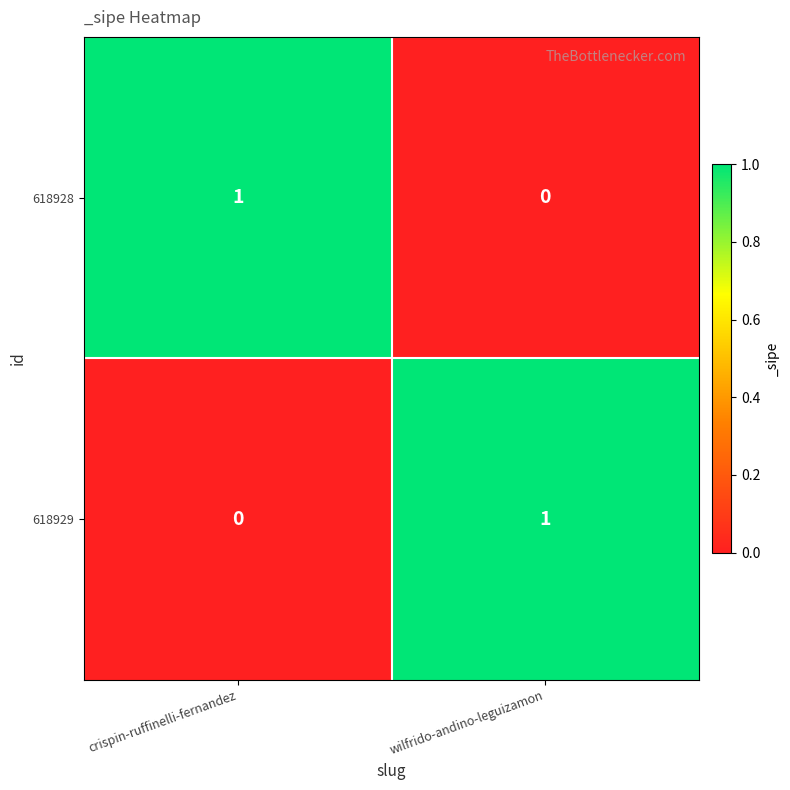

At which label is 618929 closest to 0?

crispin-ruffinelli-fernandez